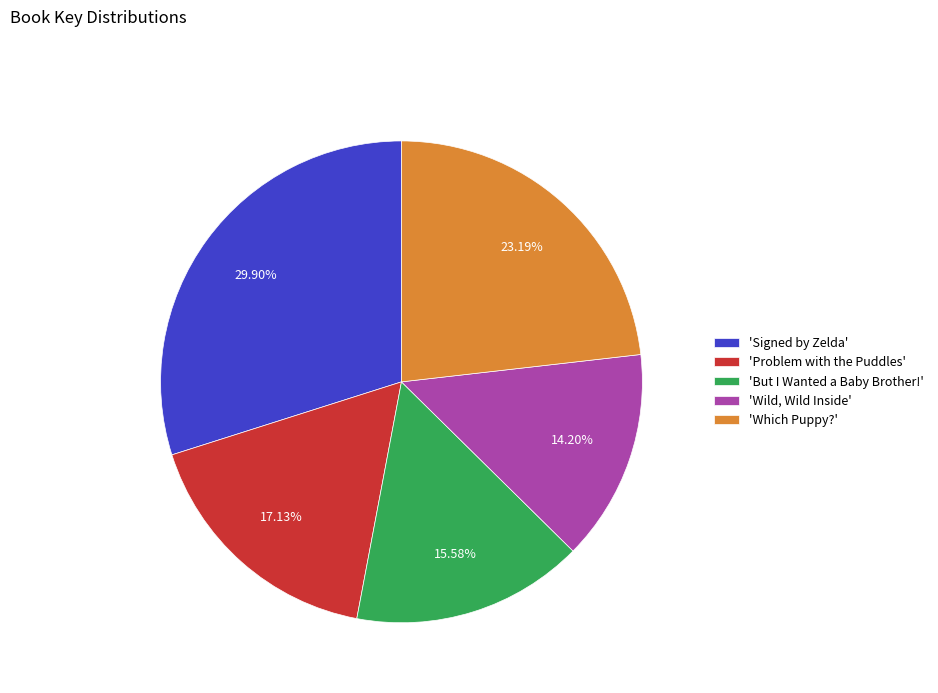

Do 'Problem with the Puddles' and 'Signed by Zelda' together represent more than half of the pie?

No